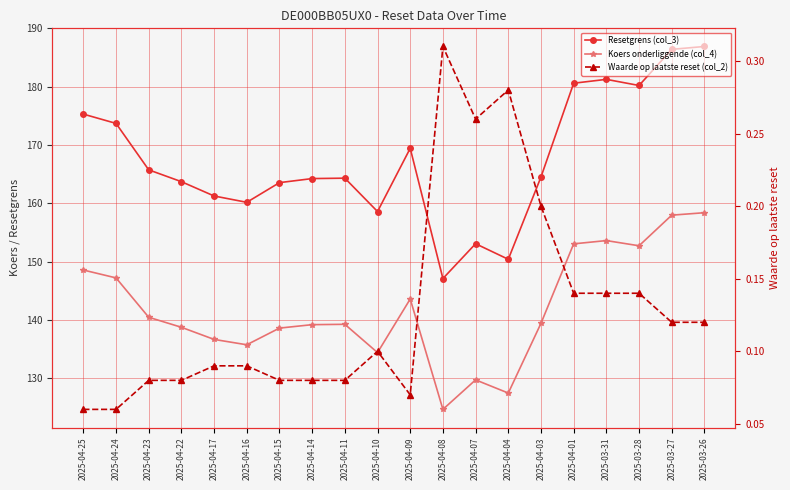

List the series in order of their overall mean, lowest first.

Waarde op laatste reset (col_2), Koers onderliggende (col_4), Resetgrens (col_3)